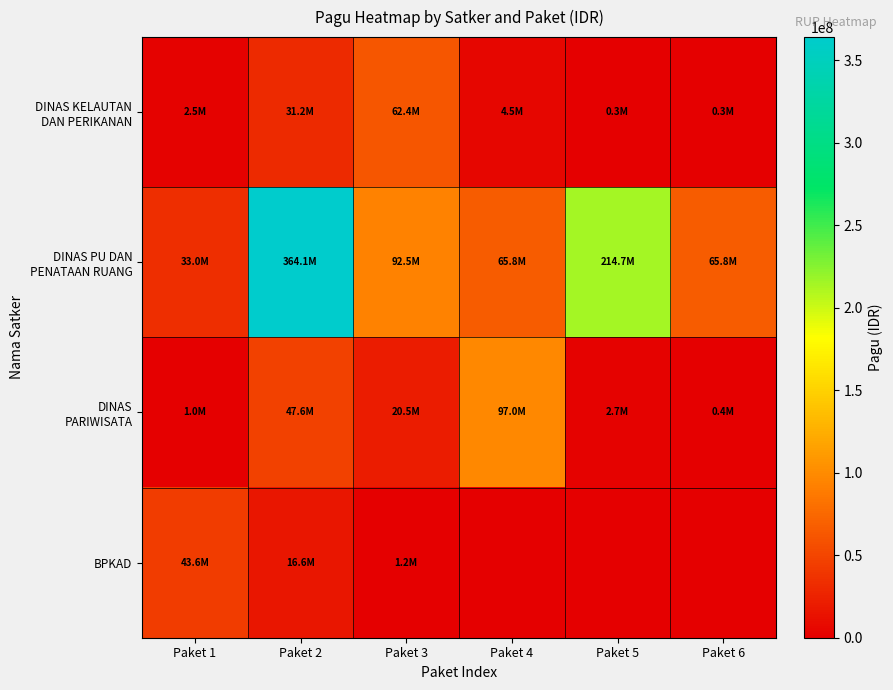

At which category is the sum across all series the highest?

Paket 2